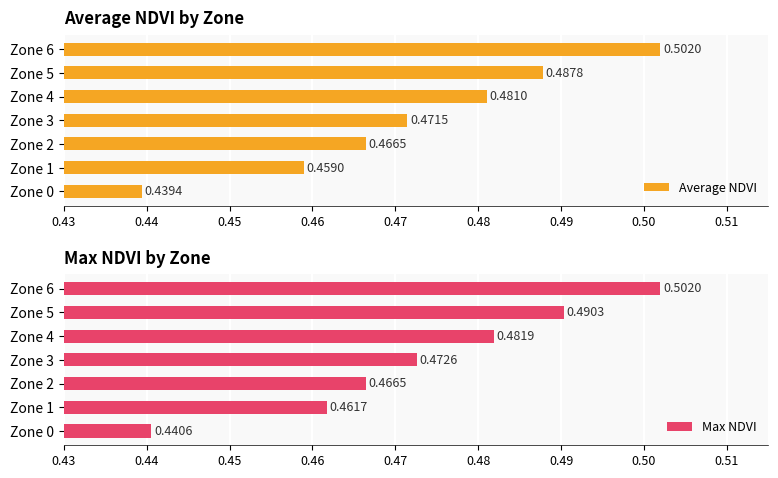

The Average NDVI series shows 0.7 at Zone 2. True or false?

False